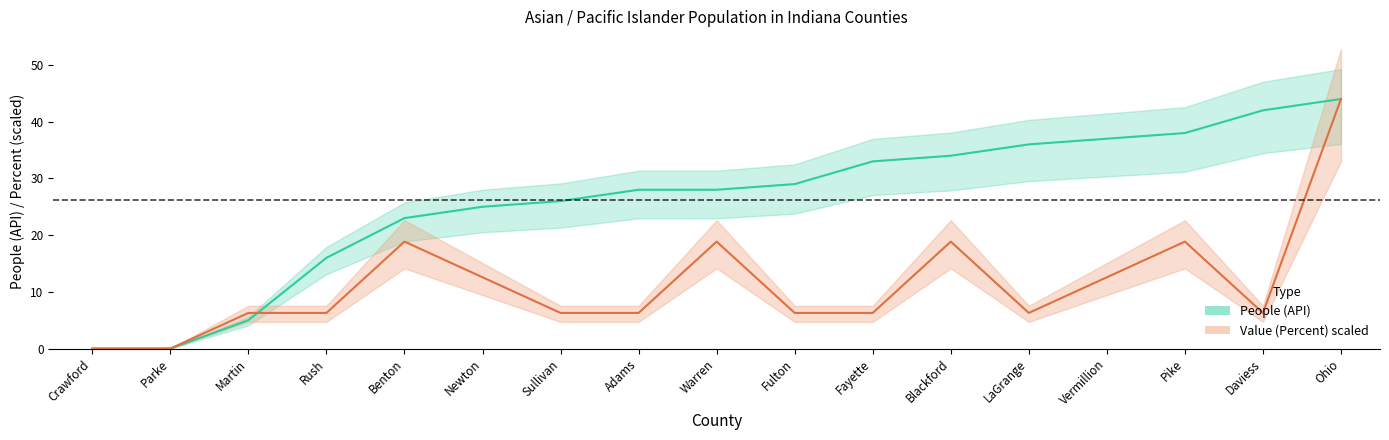

What is the label of the 2nd point from the right?

Daviess